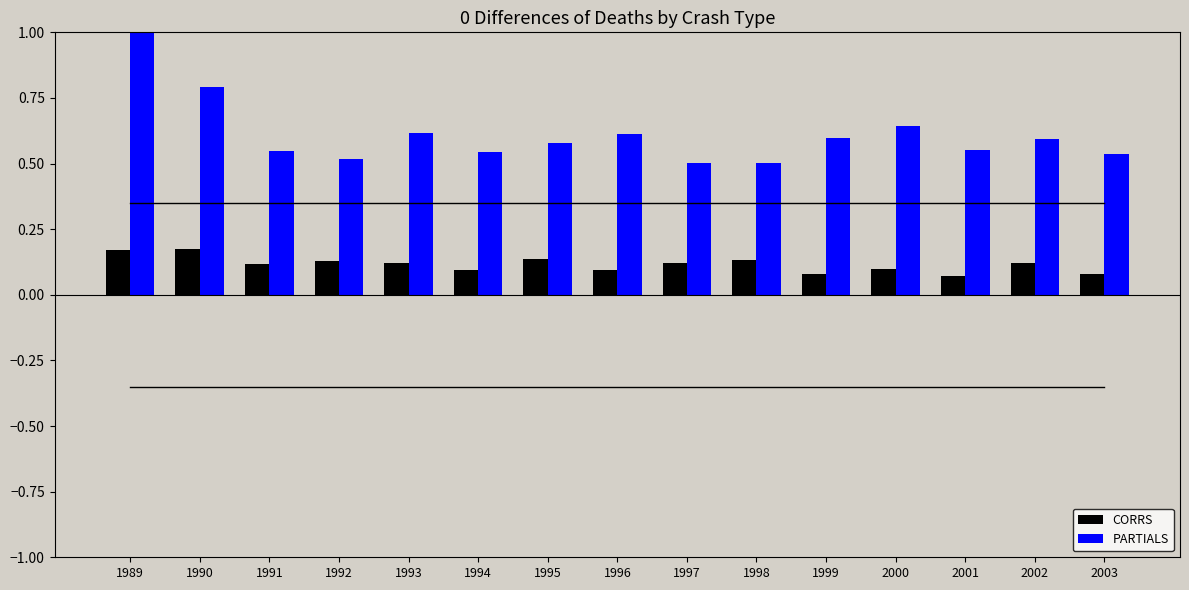

Rank the series by their average value, from lowest to highest.

CORRS, PARTIALS